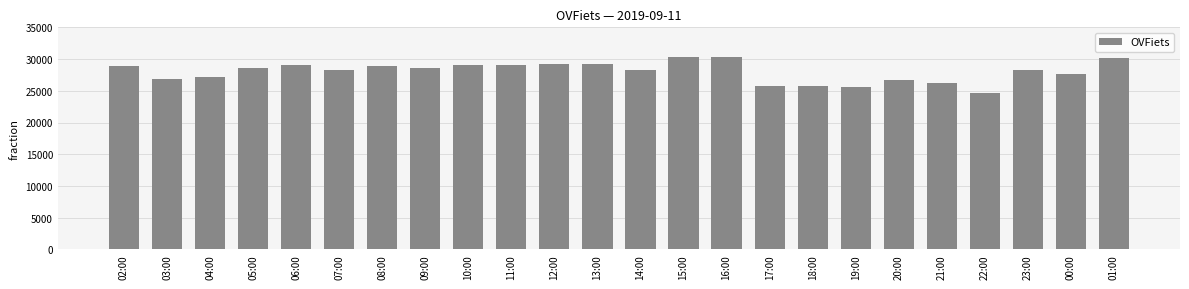

Count the number of categories in the chart.

24